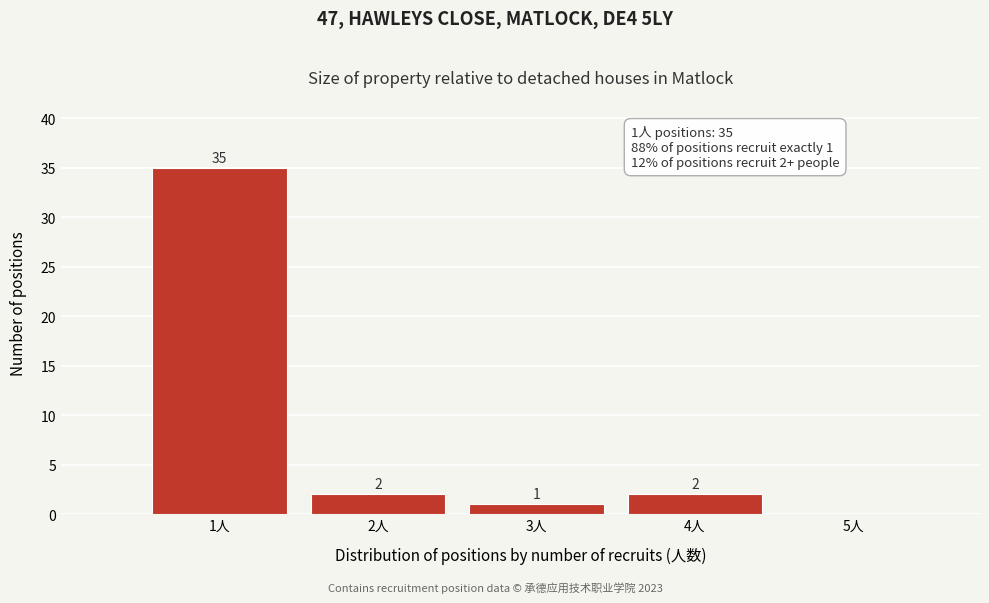

Over which range of the x-axis is the bar tallest?

0.5 to 1.5